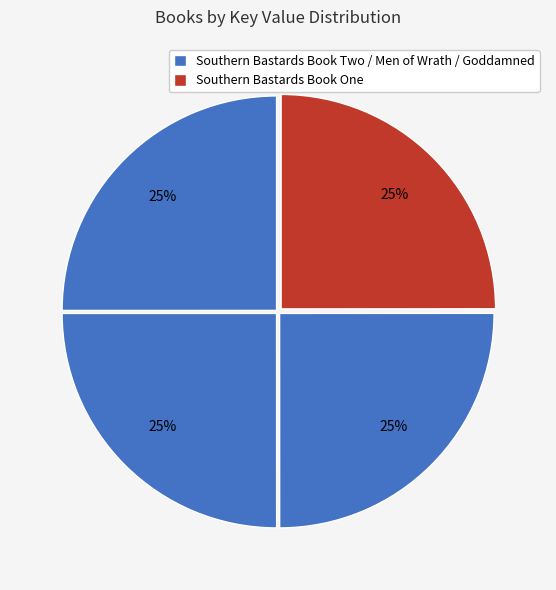

How many slices are in this pie chart?

4